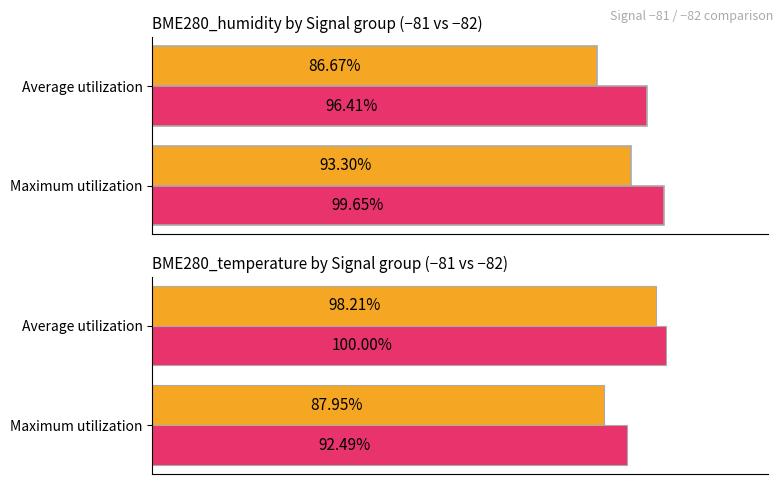

Does the chart contain any negative values?

No